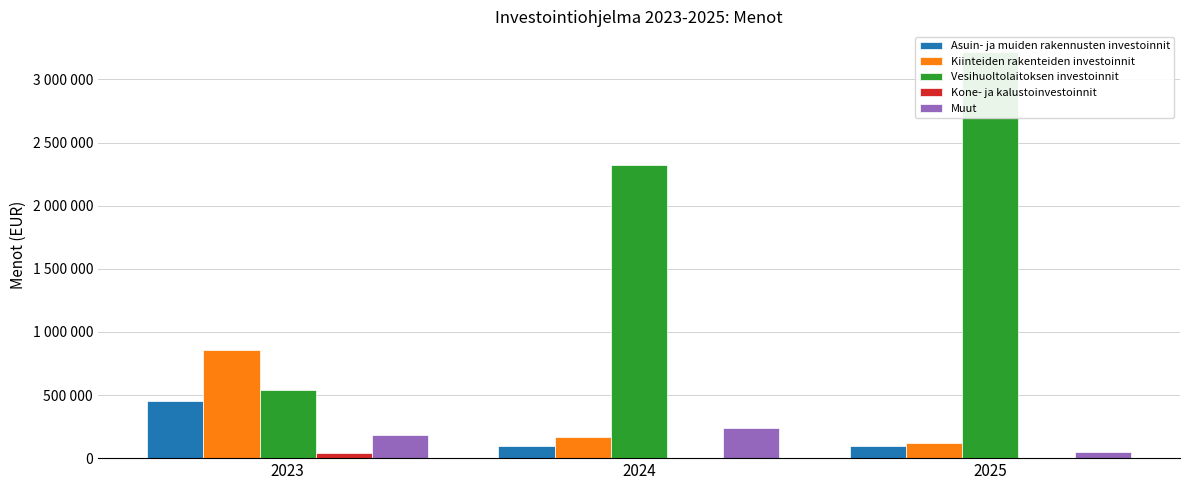

What is the value of the Vesihuoltolaitoksen investoinnit bar at the 1st from the left?

540000